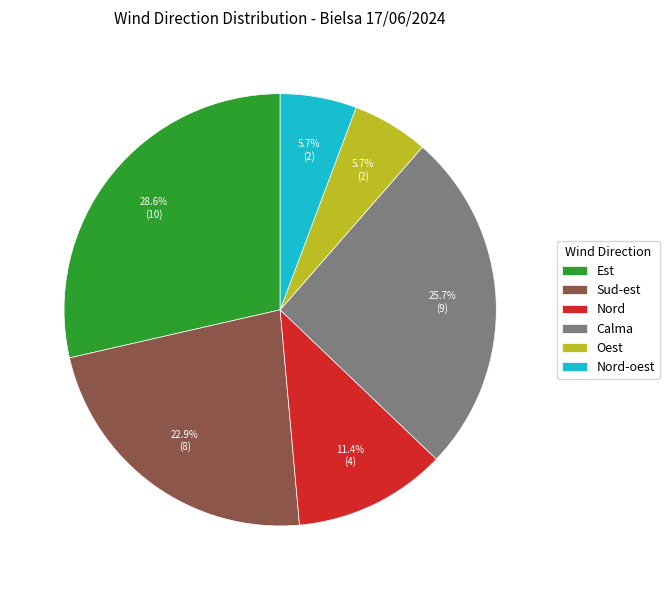

To the nearest percent, what percentage of the pie is Calma?

26%